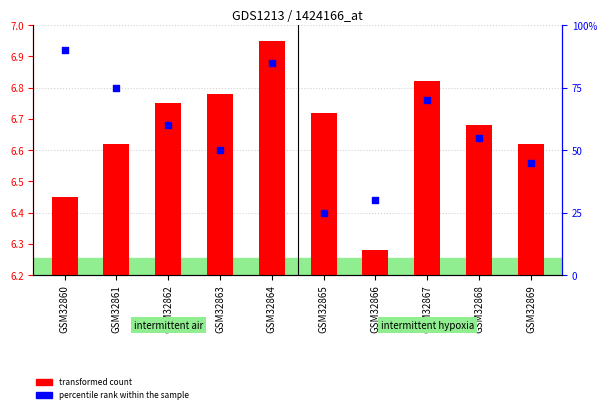

Which series has the largest Y range (max minus min)?

percentile rank within the sample